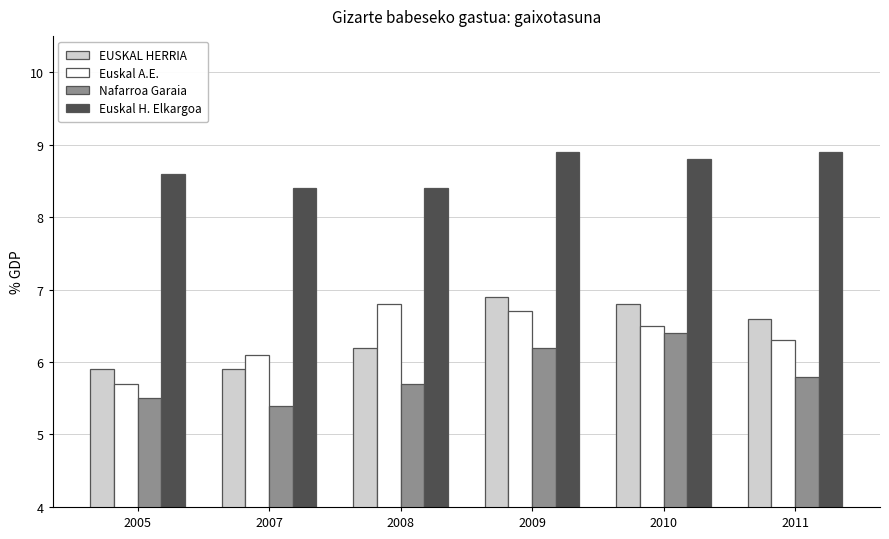

What is the value of the Euskal H. Elkargoa bar at the 5th from the left?

8.8